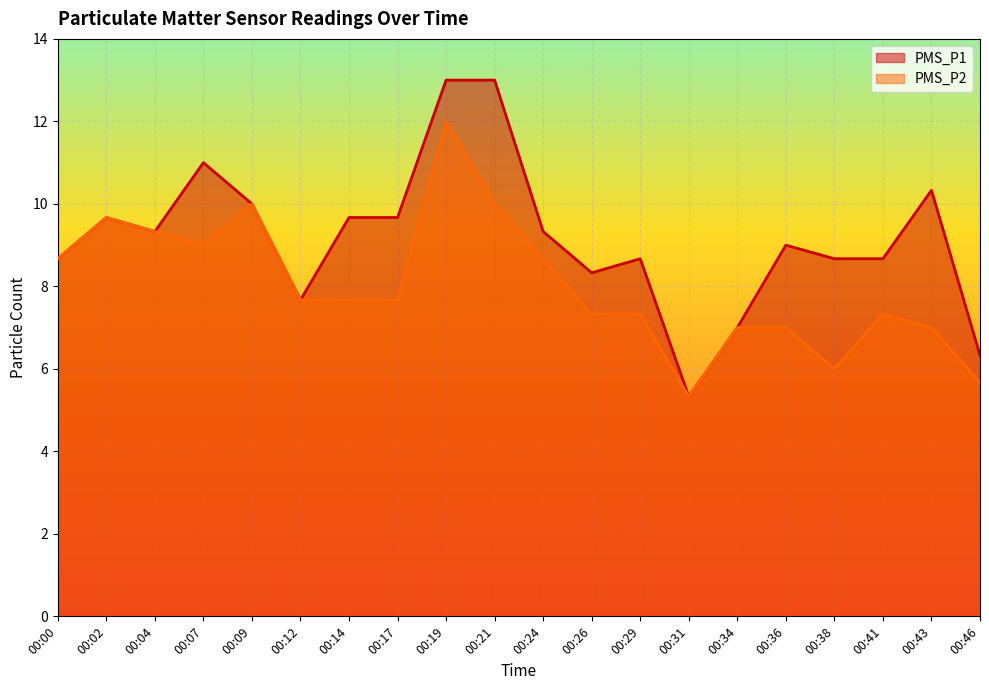

Which series has the largest total across all categories?

PMS_P1